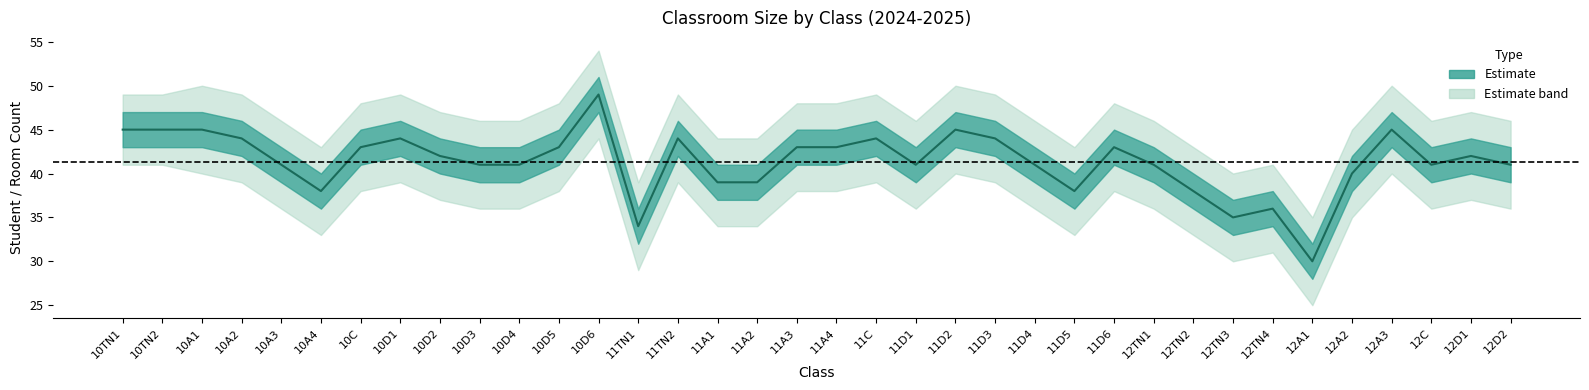

Read the value at 10D6.

49